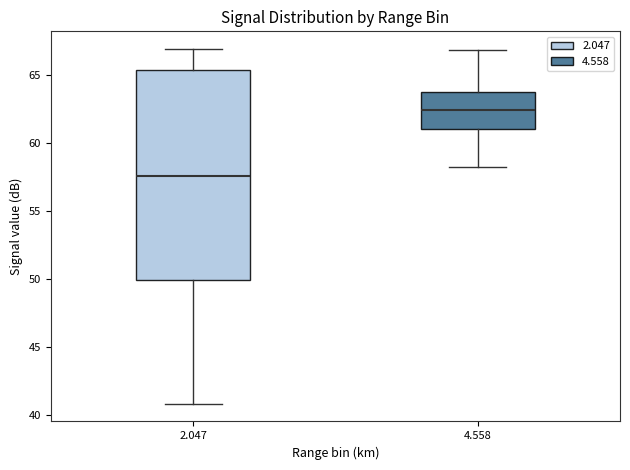

Reading left to right, transcribe this box plot: for each box, give where its median line is, the range the box spans, and where its two whiskers end, as read against the y-axis. The values are not printed on the chart, so give them approximately, as read against the axis.

2.047: median 57.5, box 50.0 to 65.5, whiskers 41.0 to 67.0
4.558: median 62.5, box 61.0 to 63.5, whiskers 58.0 to 67.0